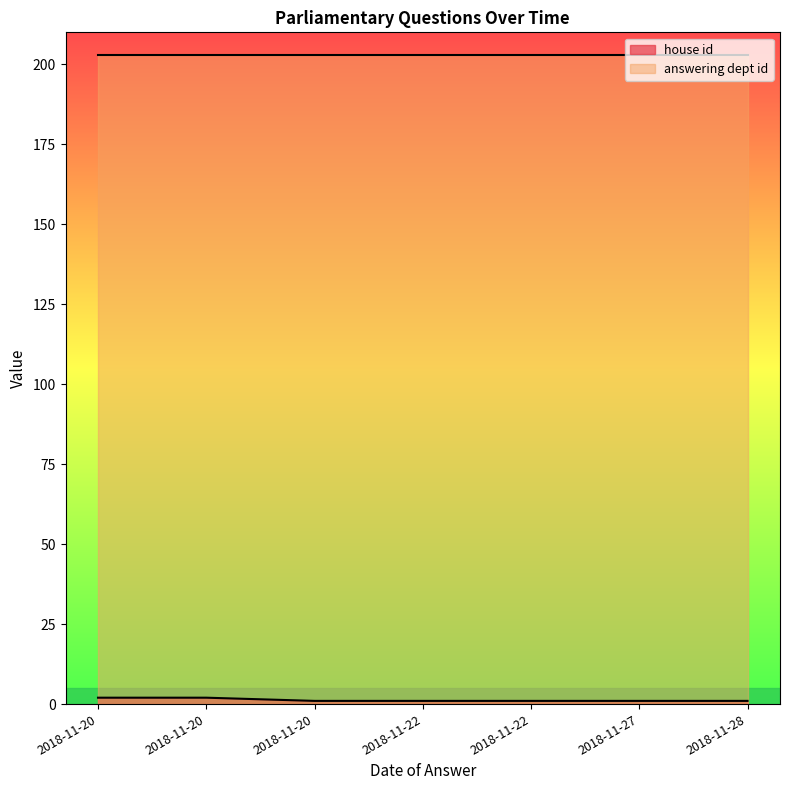

What is the label of the 4th point from the right?

2018-11-22